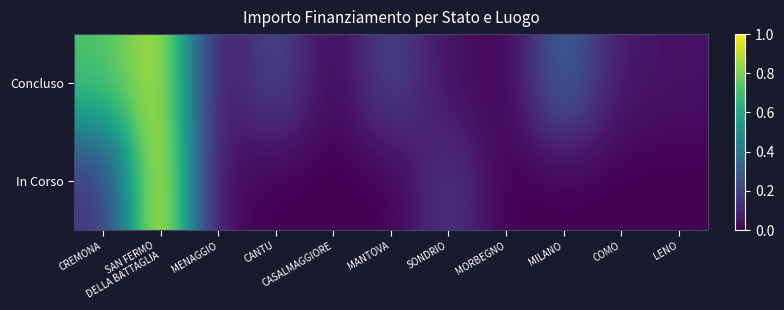

Count the number of data series in this chart.

2